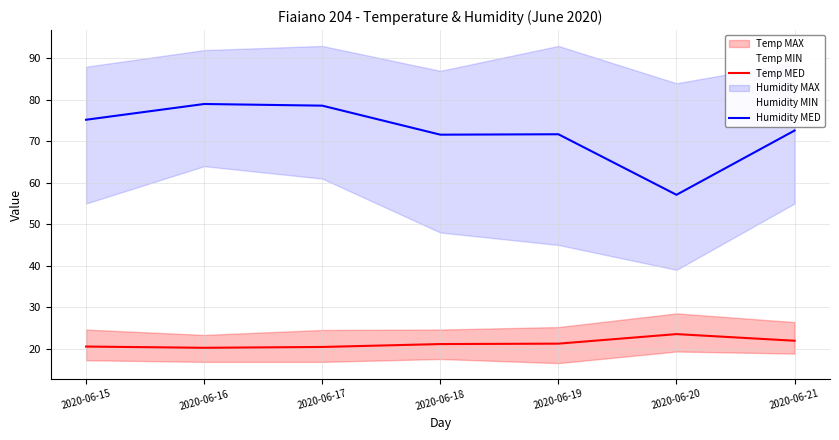

True or false: Humidity MED has more than 2 points higher than both neighbors.

False